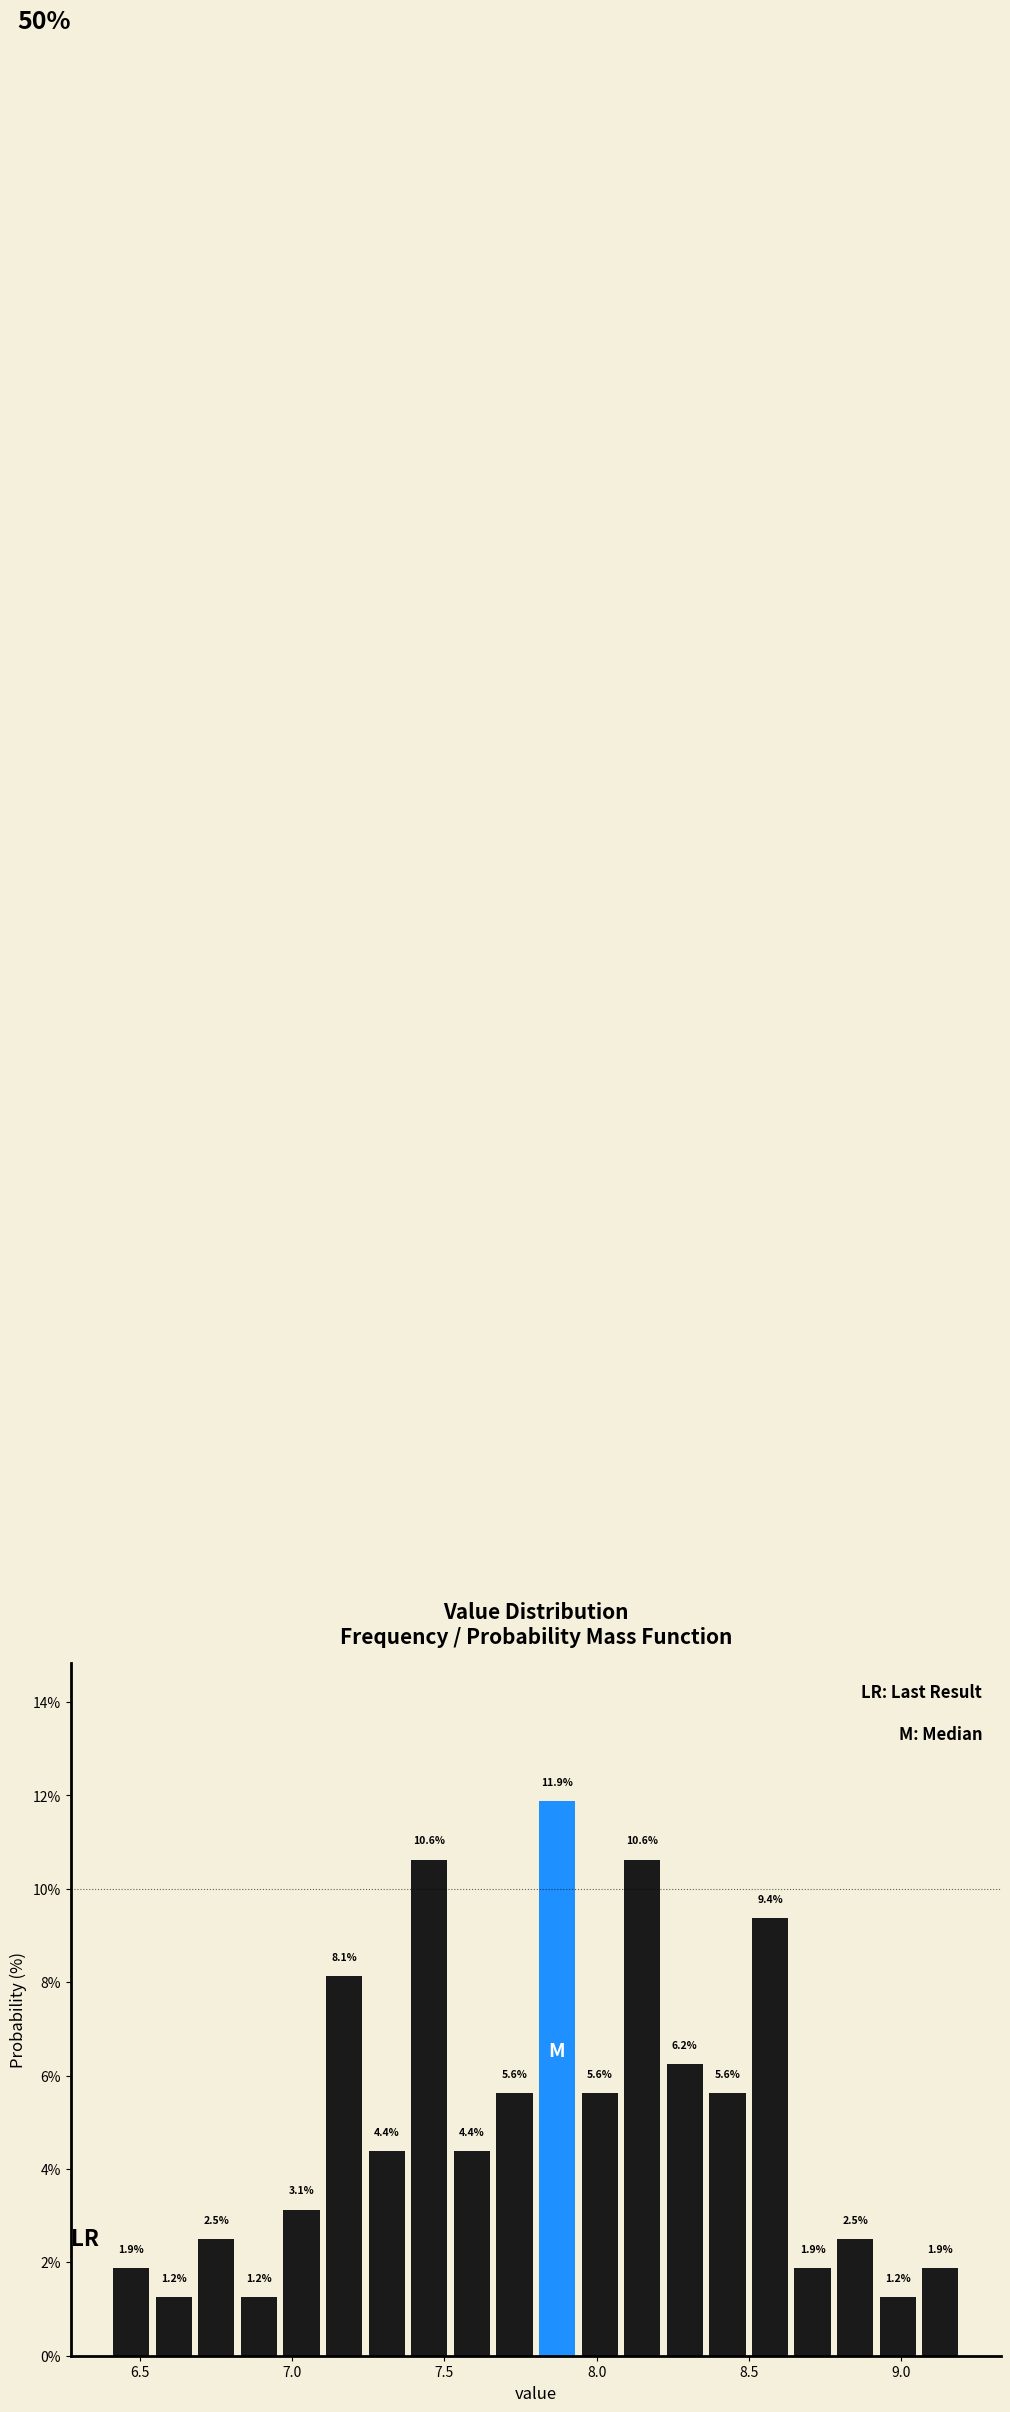

Read against the x-axis, roughly where is the centre of the tallest bar?

7.85